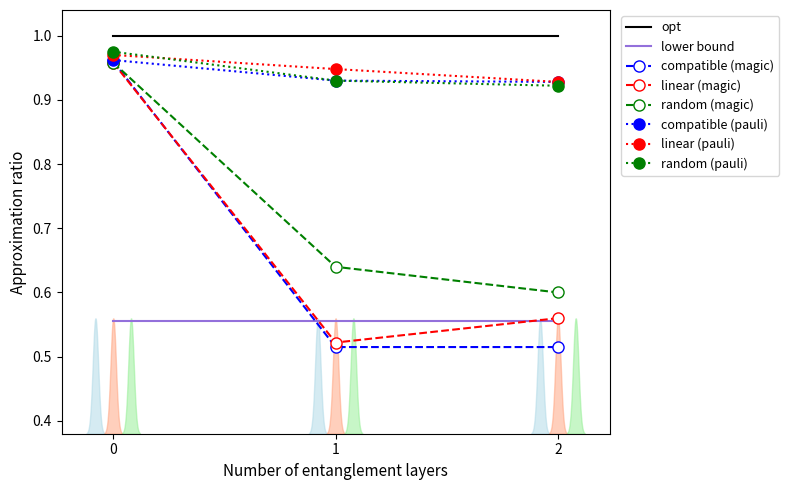

What are all the series names shown in the legend?

opt, lower bound, compatible (magic), linear (magic), random (magic), compatible (pauli), linear (pauli), random (pauli)